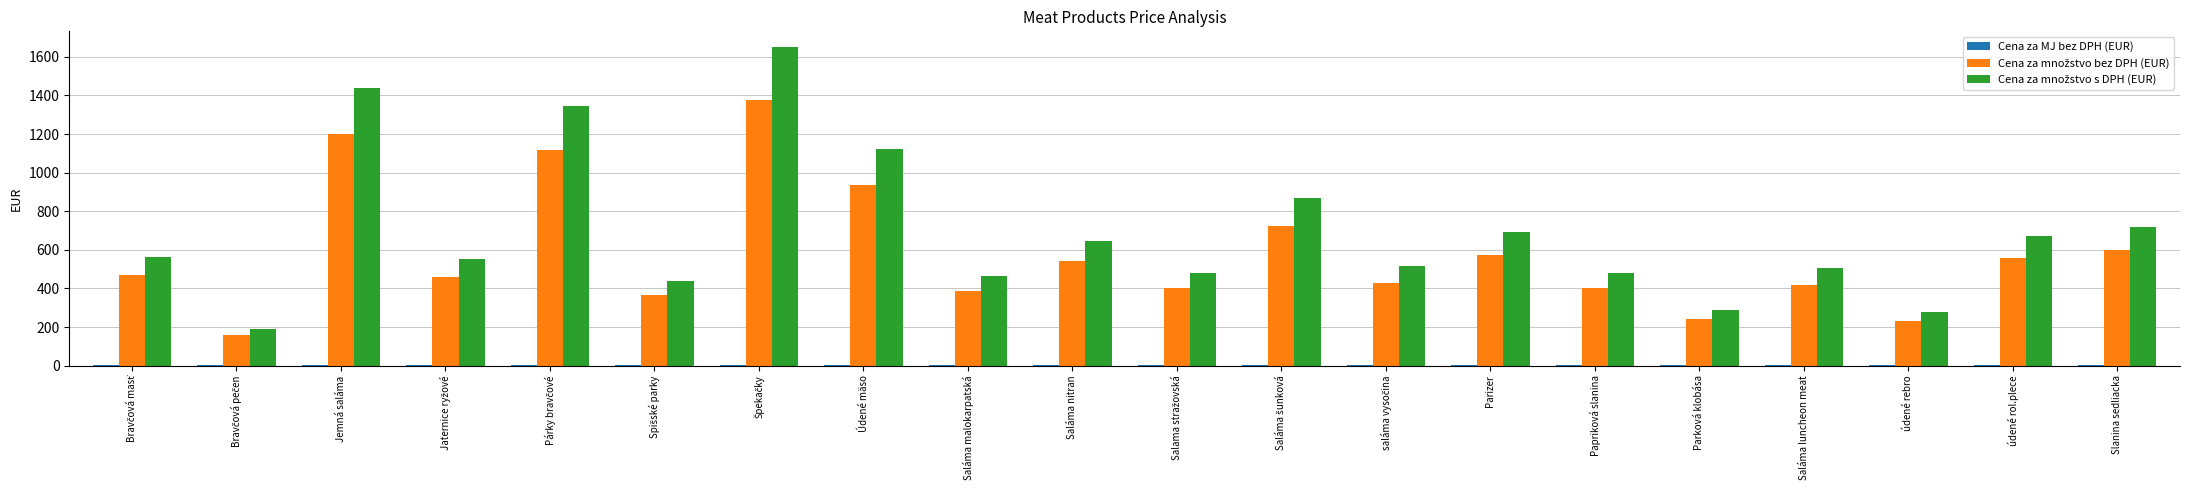

Does the chart contain stacked bars?

No